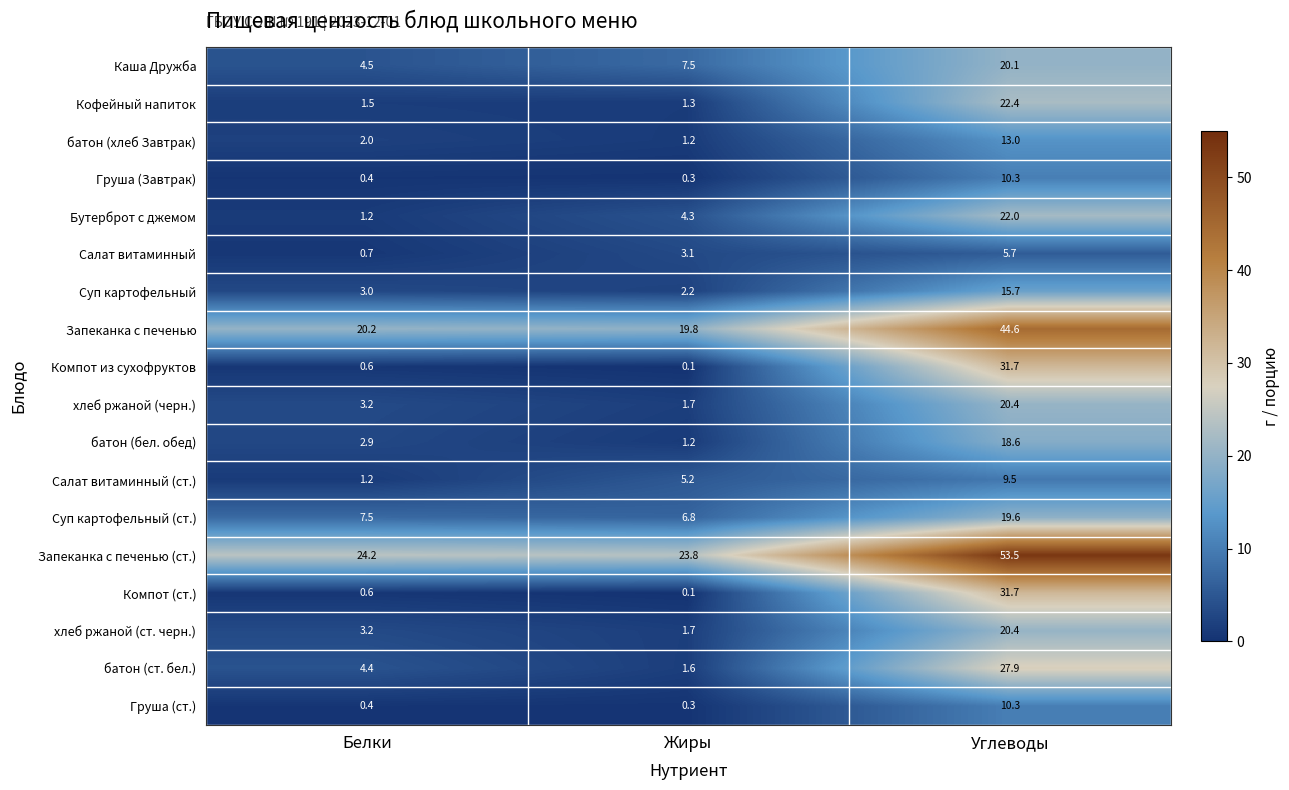

What is the spread (max minus min) of values at Белки?

23.8